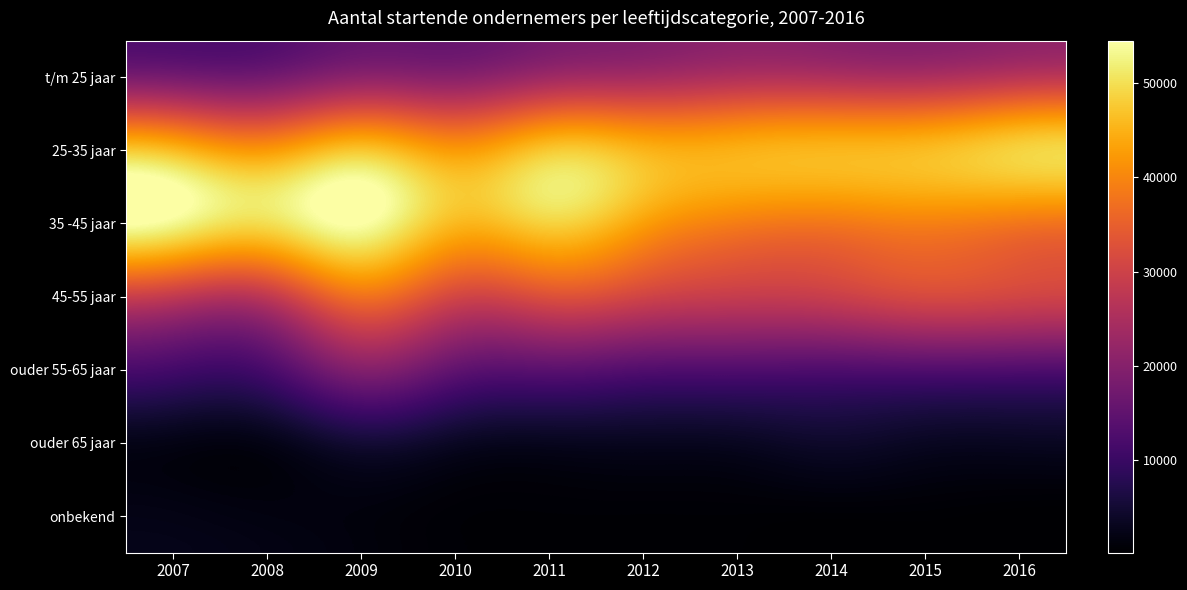

How many categories are shown in the chart?

10